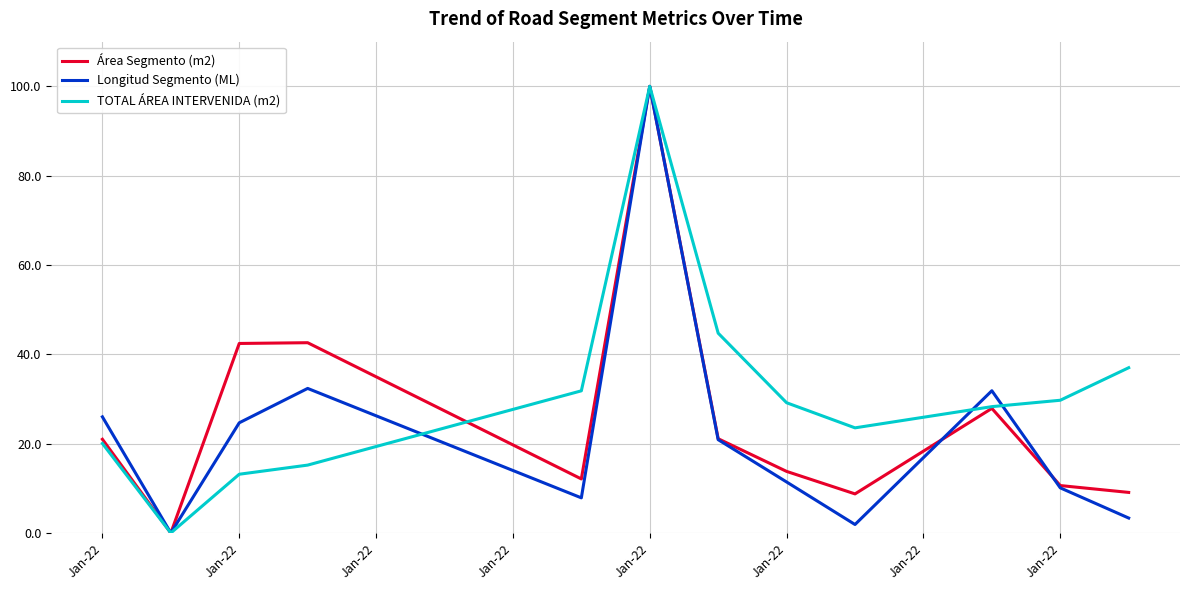

What is the maximum value for Área Segmento (m2)?

100.0